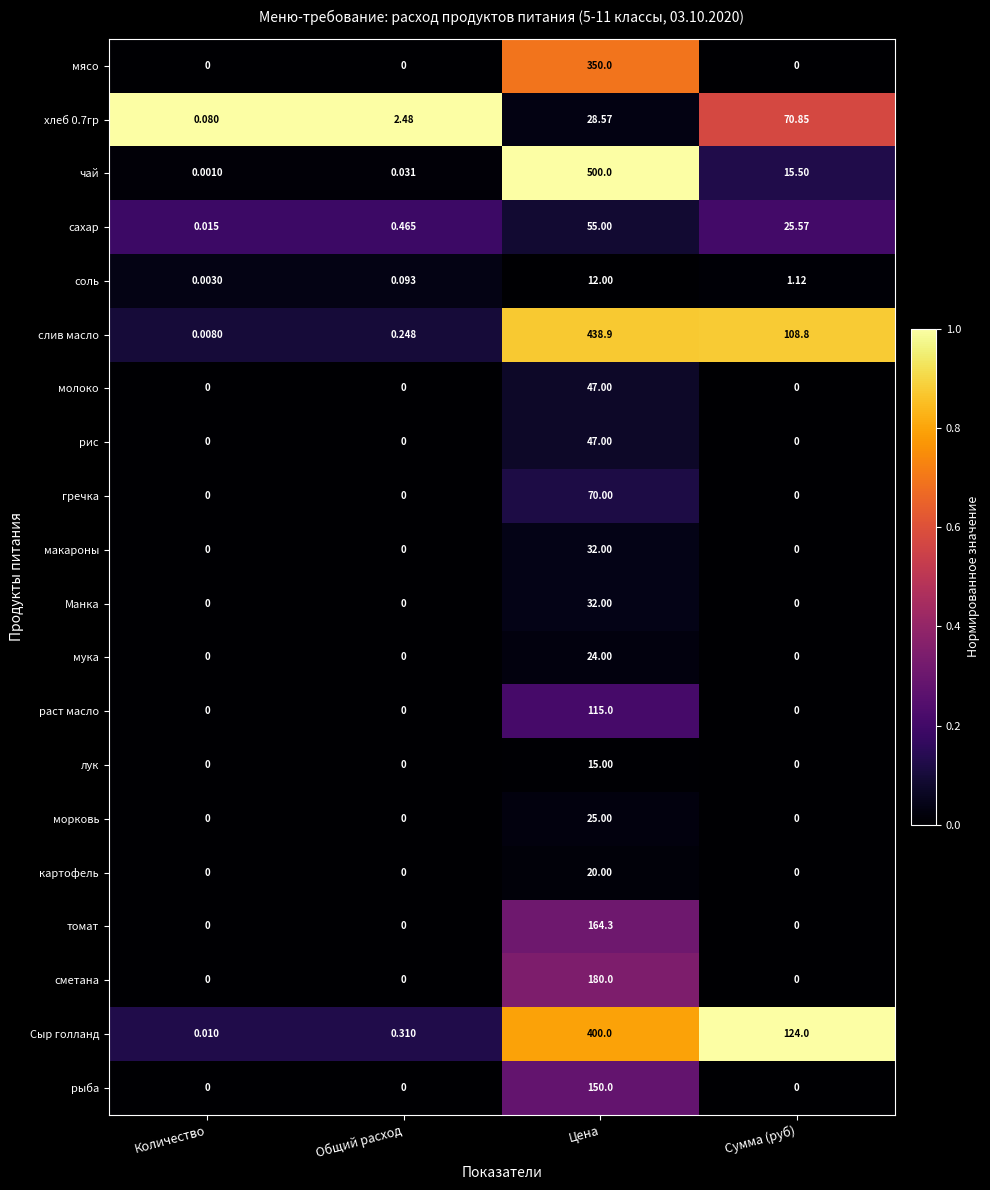

What is the total value across all series at Общий расход?

3.6